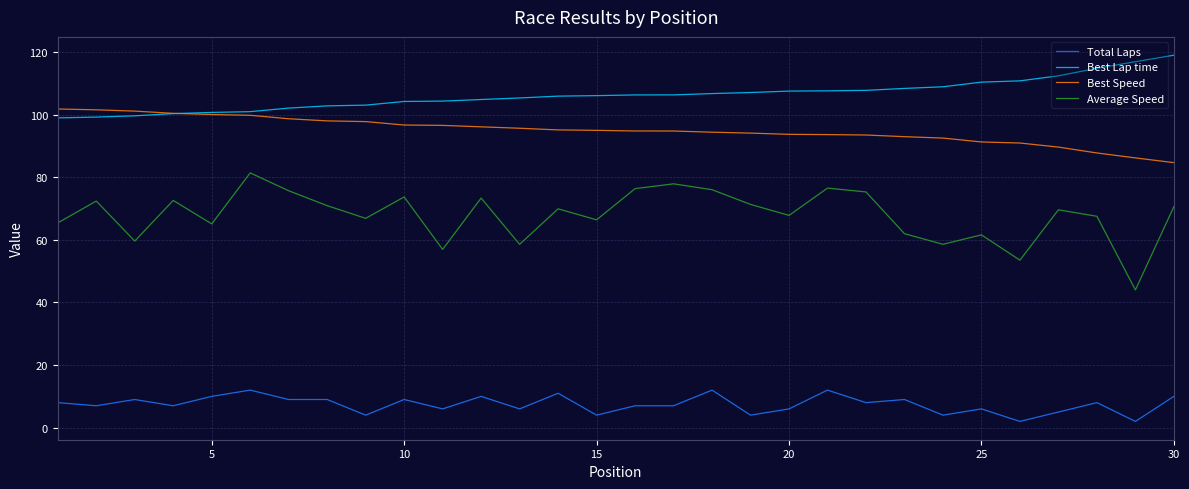

What is the lowest value of the Average Speed series?

44.0